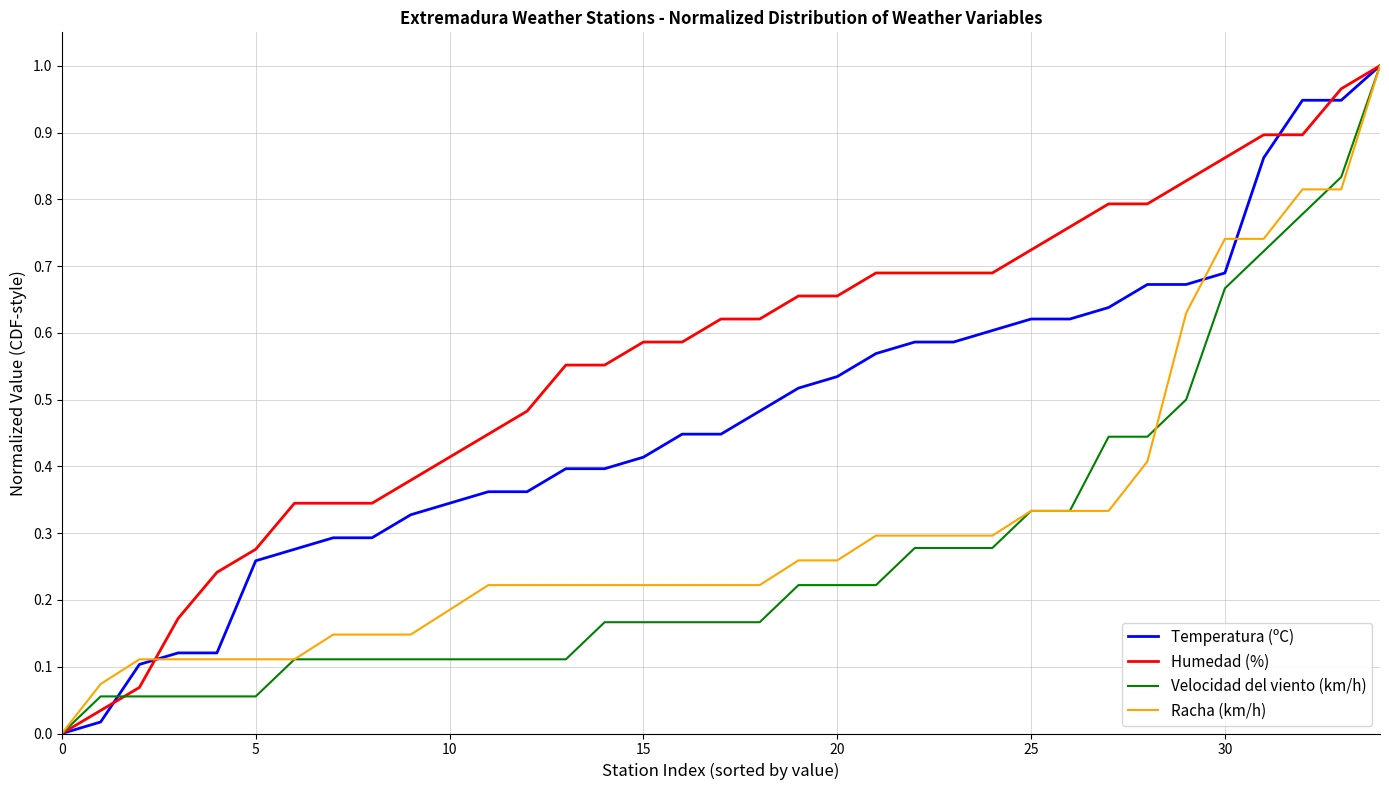

Which series has the largest total across all categories?

Humedad (%)